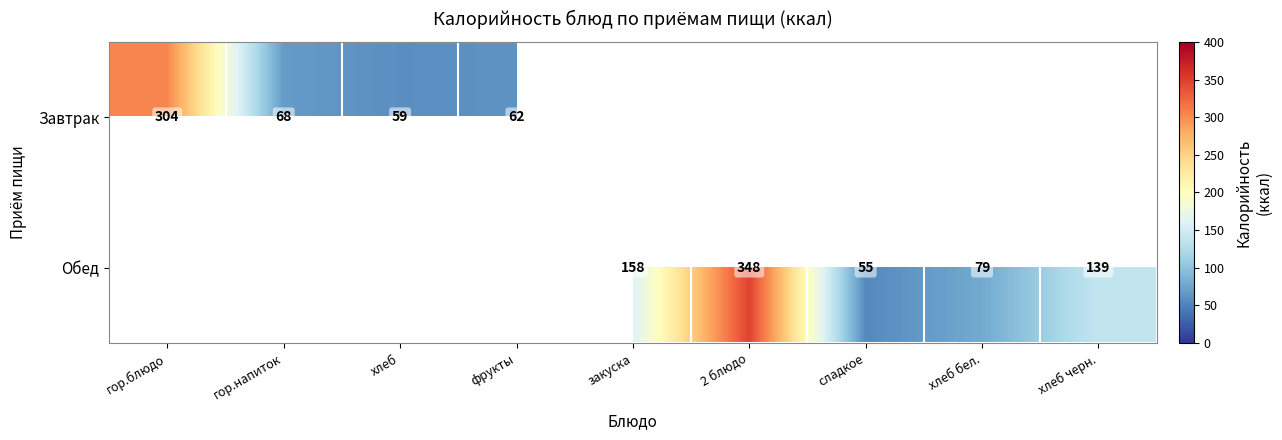

True or false: Завтрак has a value of 90 at хлеб.

False